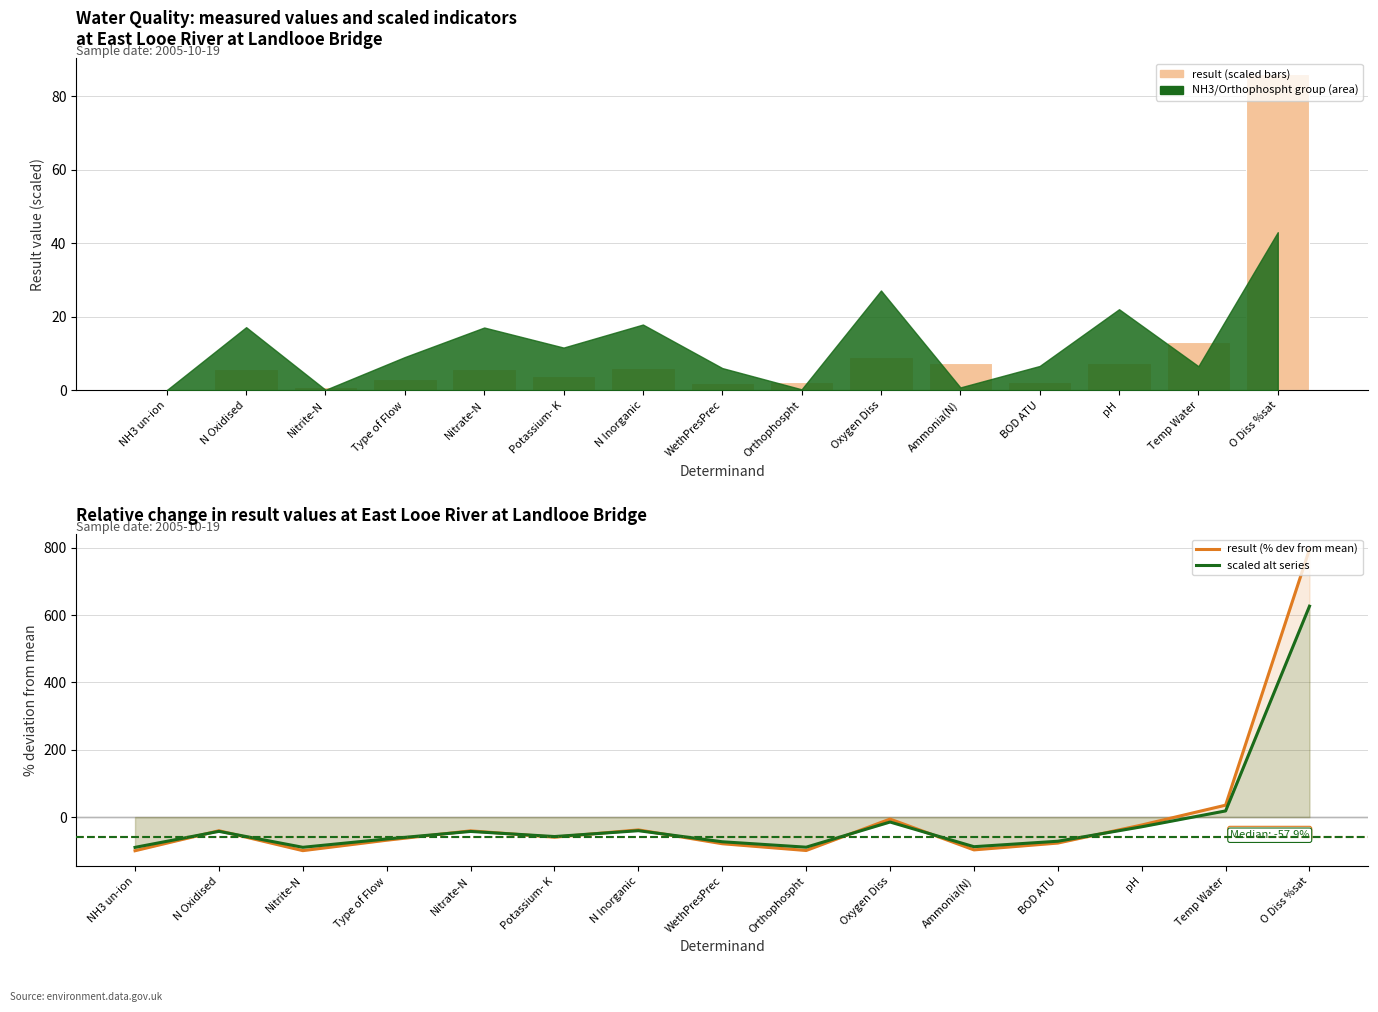

At which category is the sum across all series the highest?

O Diss %sat